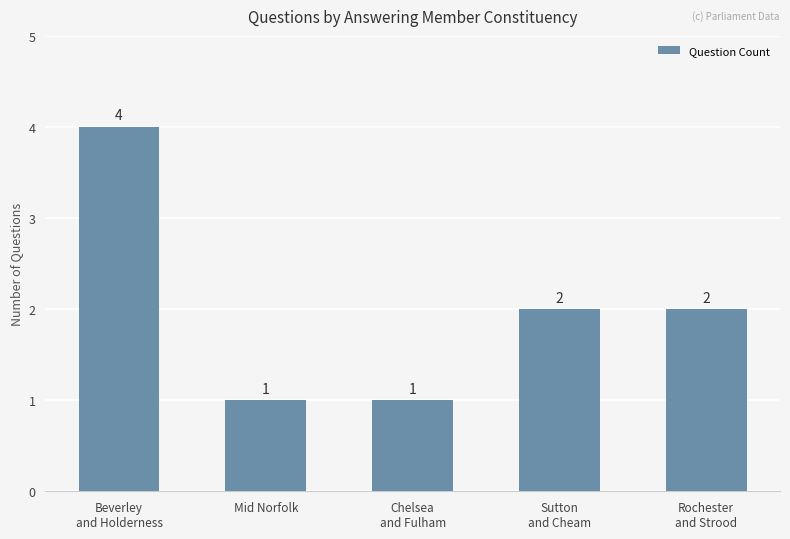

Reading left to right, transcribe all the data shown in this chart.

Beverley
and Holderness=4	Mid Norfolk=1	Chelsea
and Fulham=1	Sutton
and Cheam=2	Rochester
and Strood=2